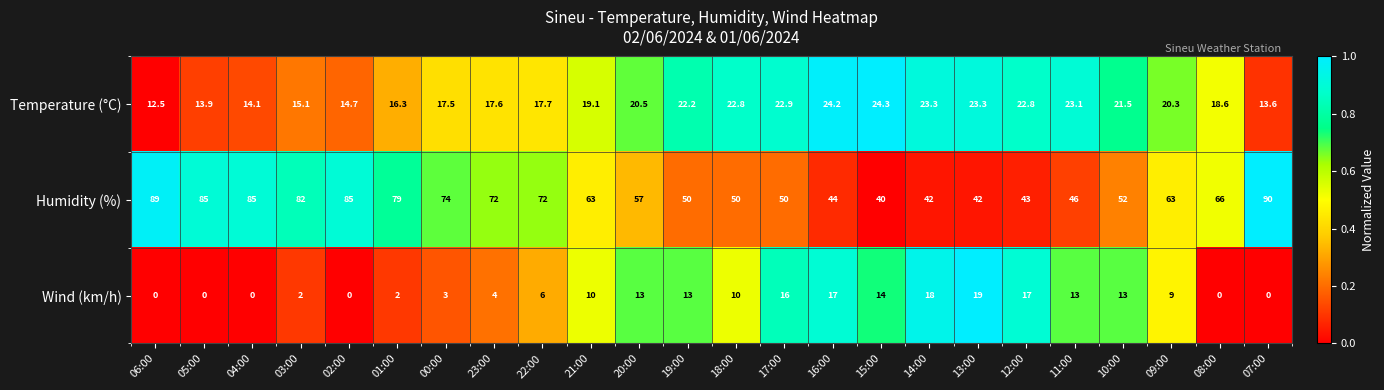

What is the difference between the highest and lowest values at 14:00?

24.0